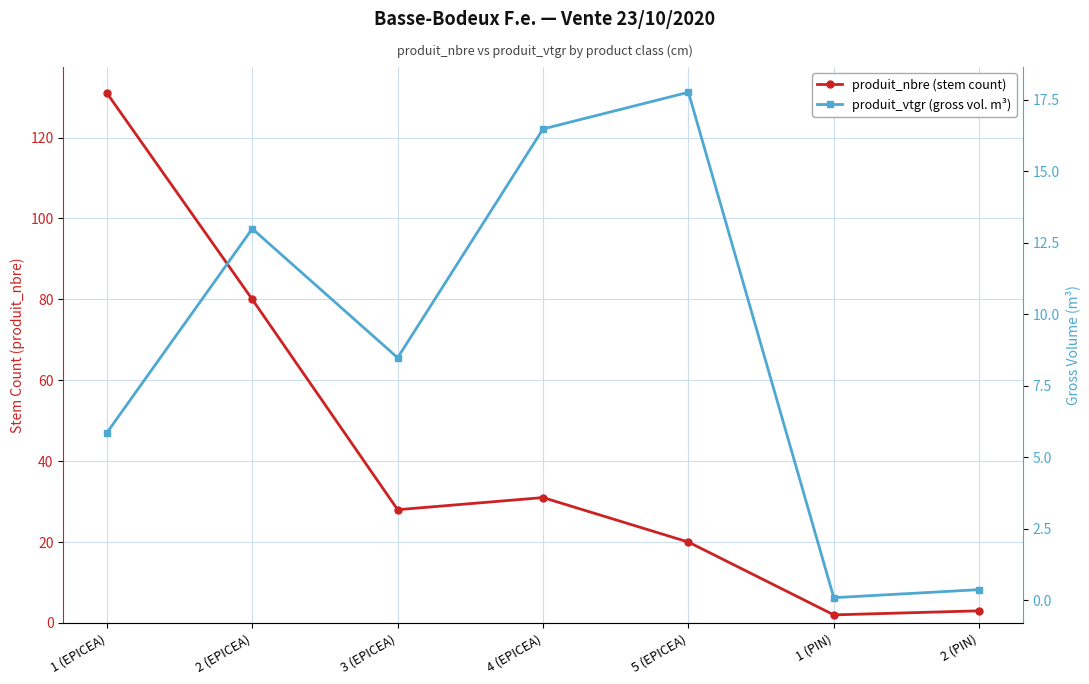

At which label is produit_nbre (stem count) closest to 66?

2 (EPICEA)